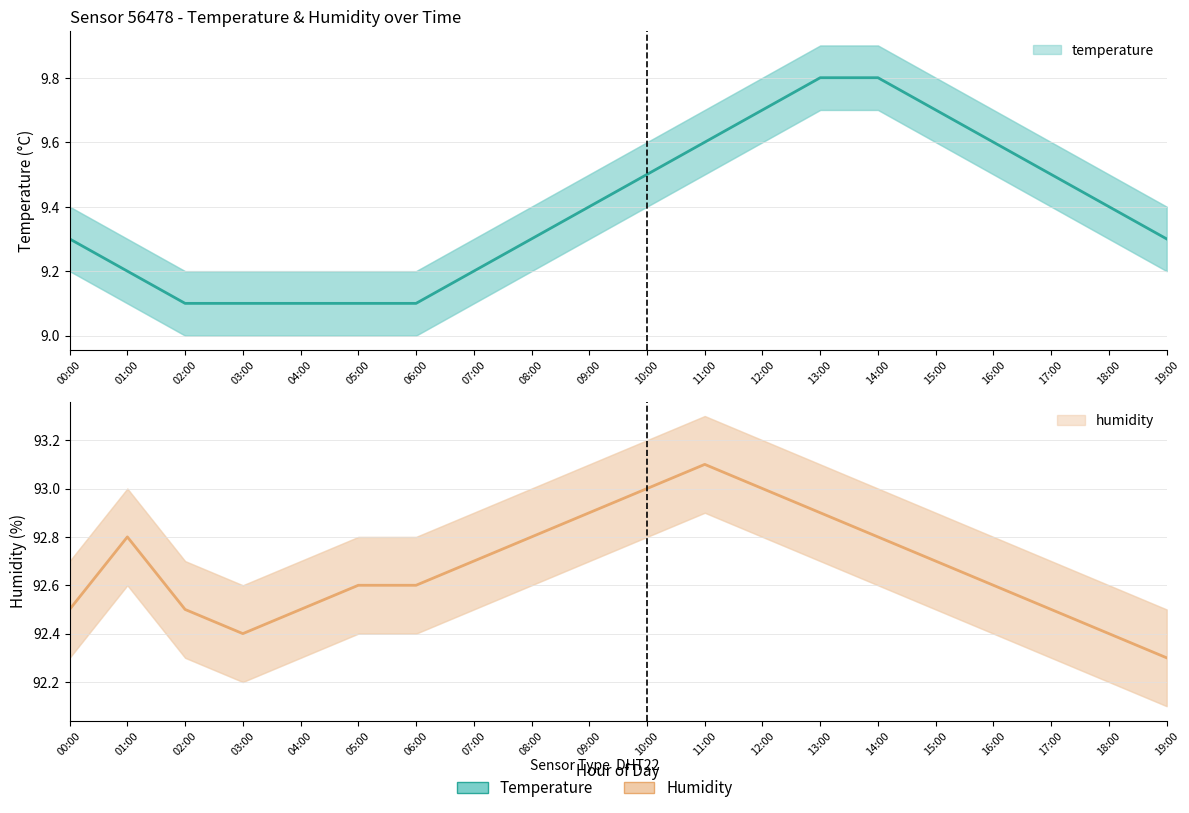

What is the difference between the highest and lowest values at 12:00?

83.6